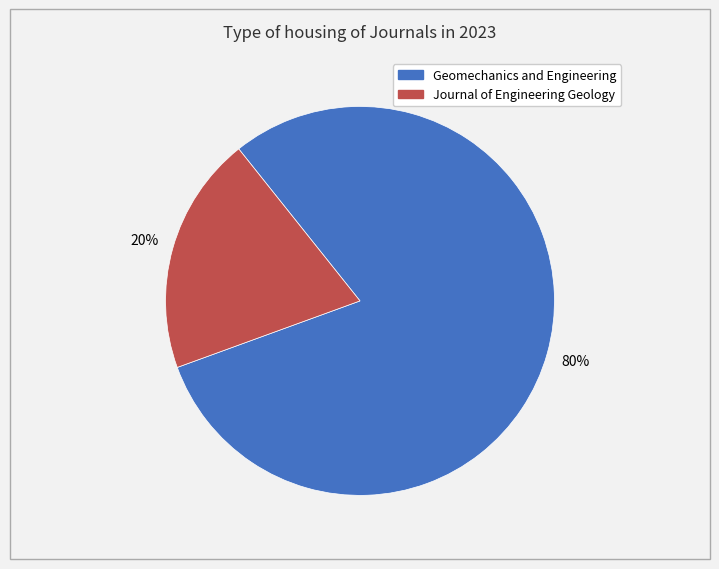

Rank the categories by value from highest to lowest.

Geomechanics and Engineering, Journal of Engineering Geology